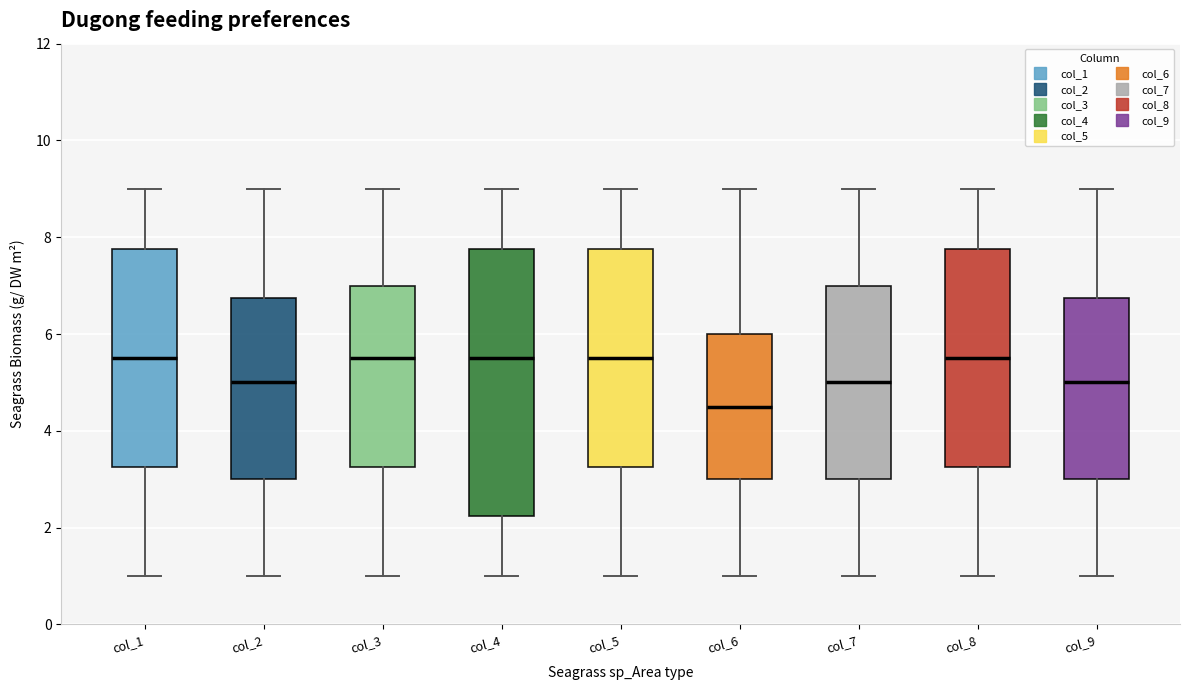

Which box is the tallest, from its lower edge to its upper edge?

col_4